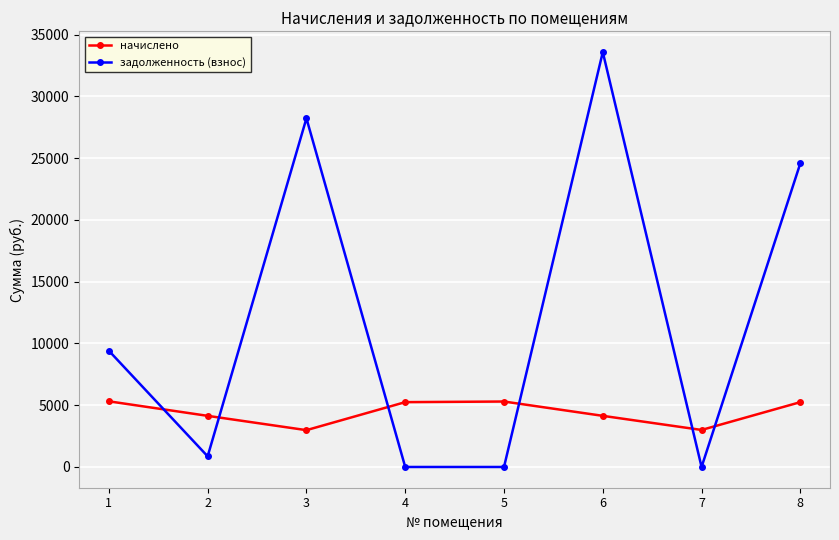

Rank the series by their average value, from lowest to highest.

начислено, задолженность (взнос)